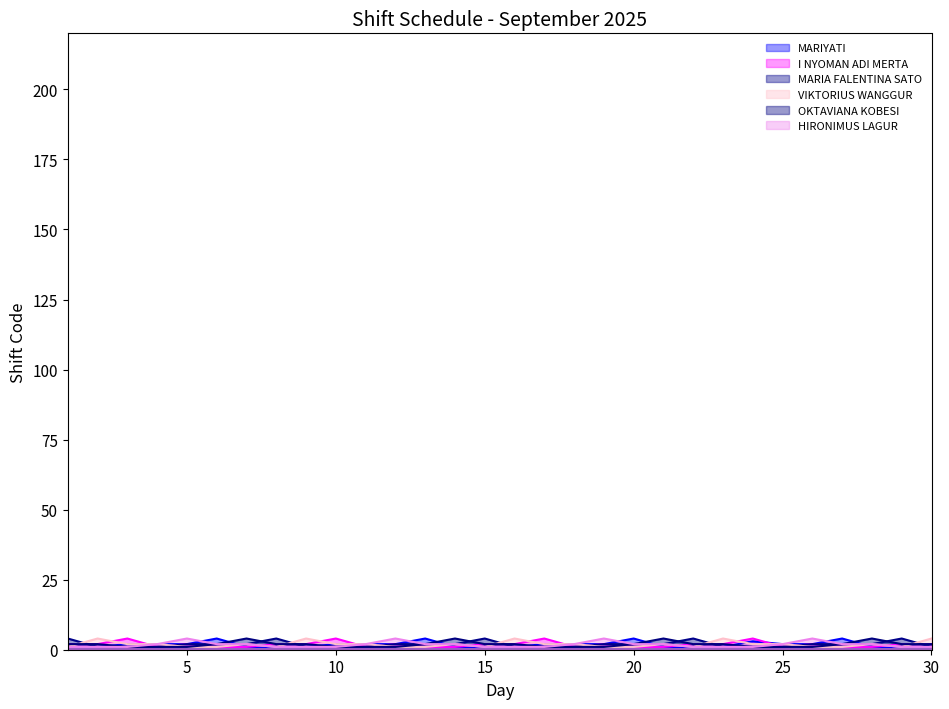

What is the sum of all MARIYATI values?

55